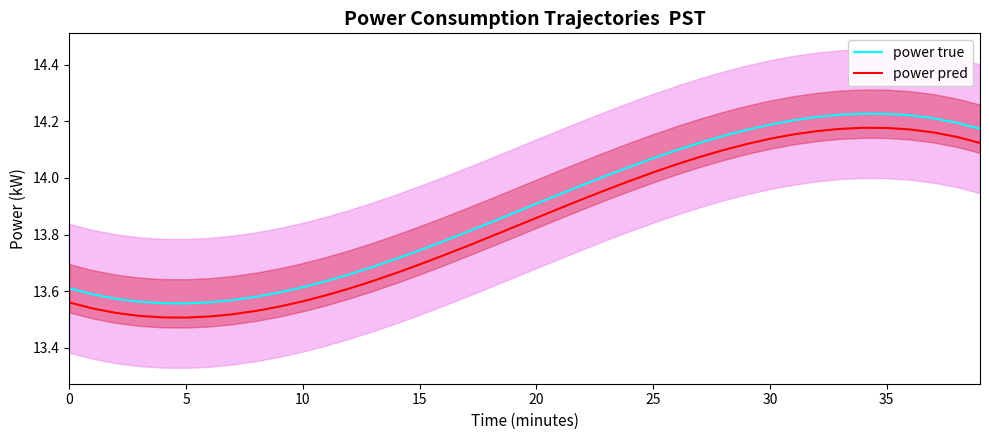

What is the sum of the power pred values at 27 and 0?

27.6